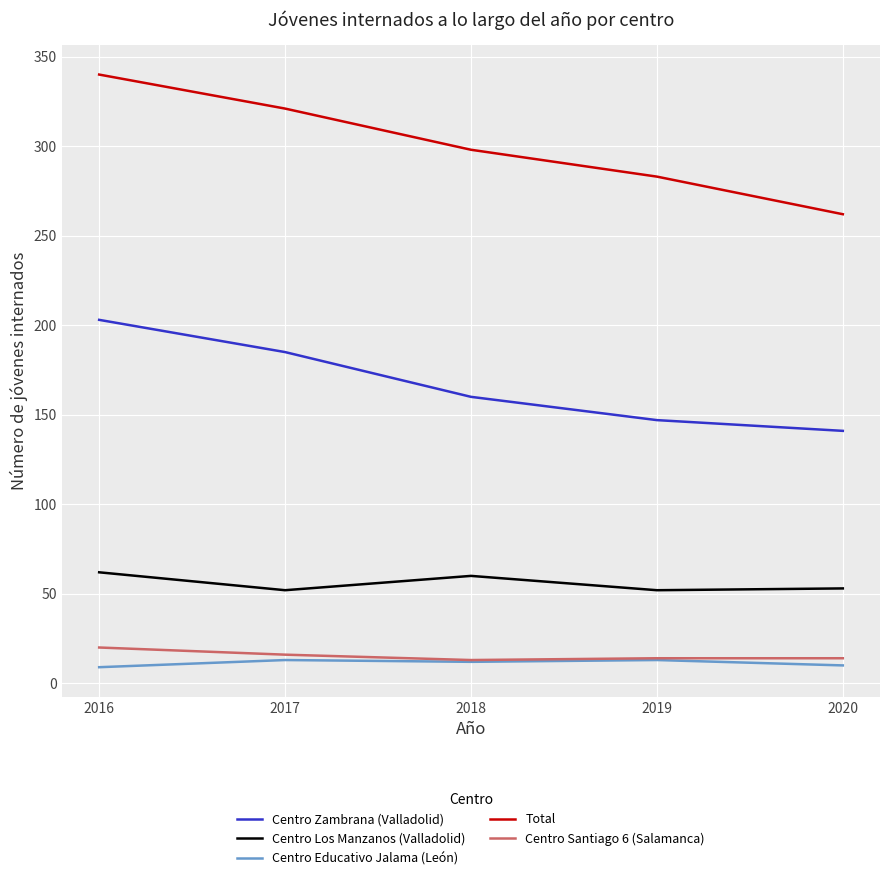

What is the minimum value shown in the chart?

9